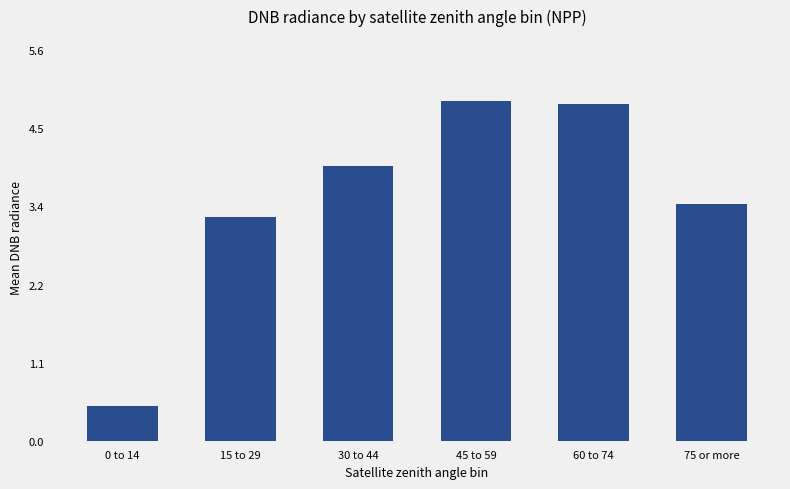

What is the difference between the second highest and second lowest values?

1.6